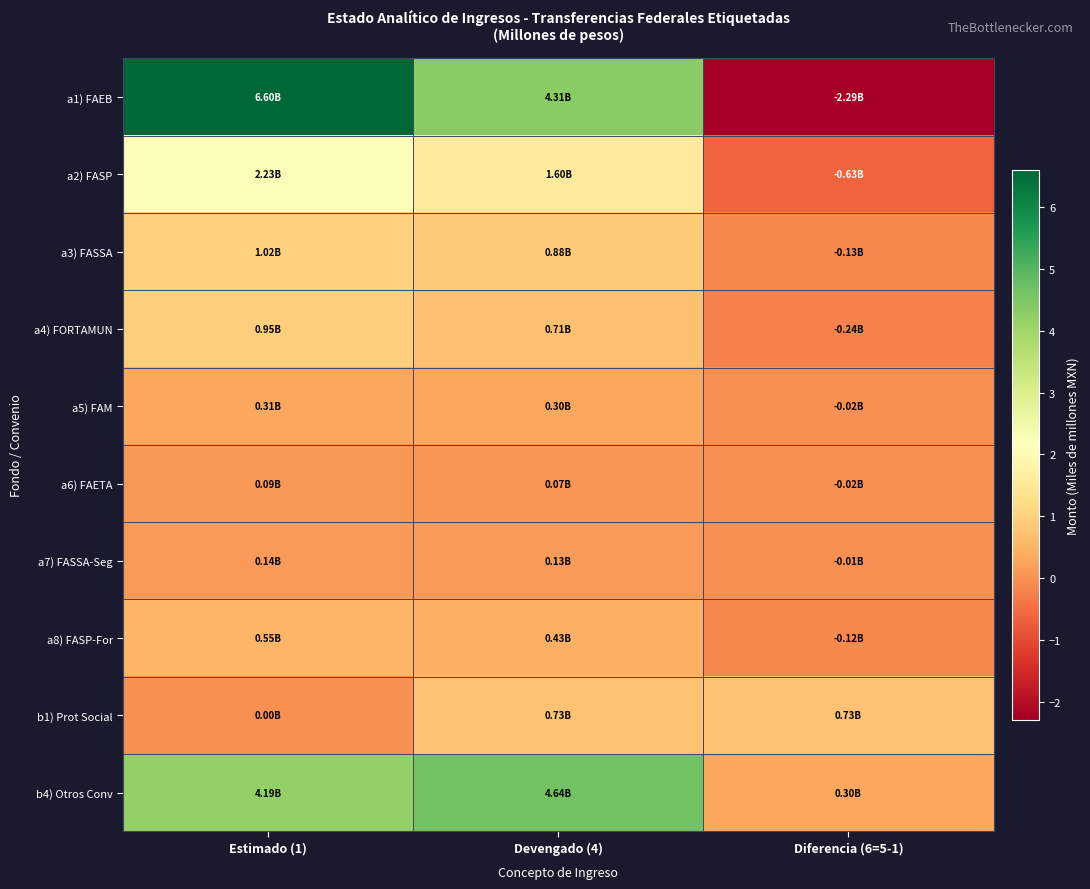

List the series in order of their peak value, highest first.

a1) FAEB, b4) Otros Conv, a2) FASP, a3) FASSA, a4) FORTAMUN, b1) Prot Social, a8) FASP-For, a5) FAM, a7) FASSA-Seg, a6) FAETA